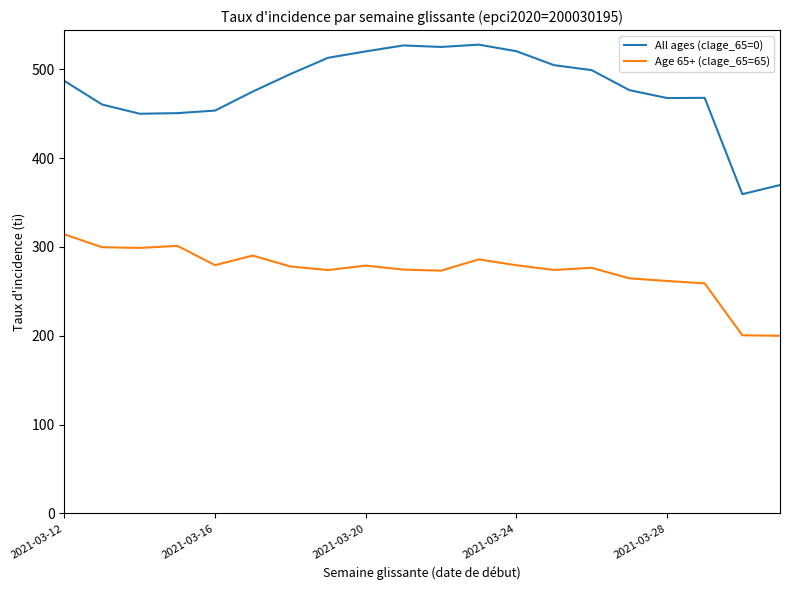

What is the highest value of the Age 65+ (clage_65=65) series?

314.1